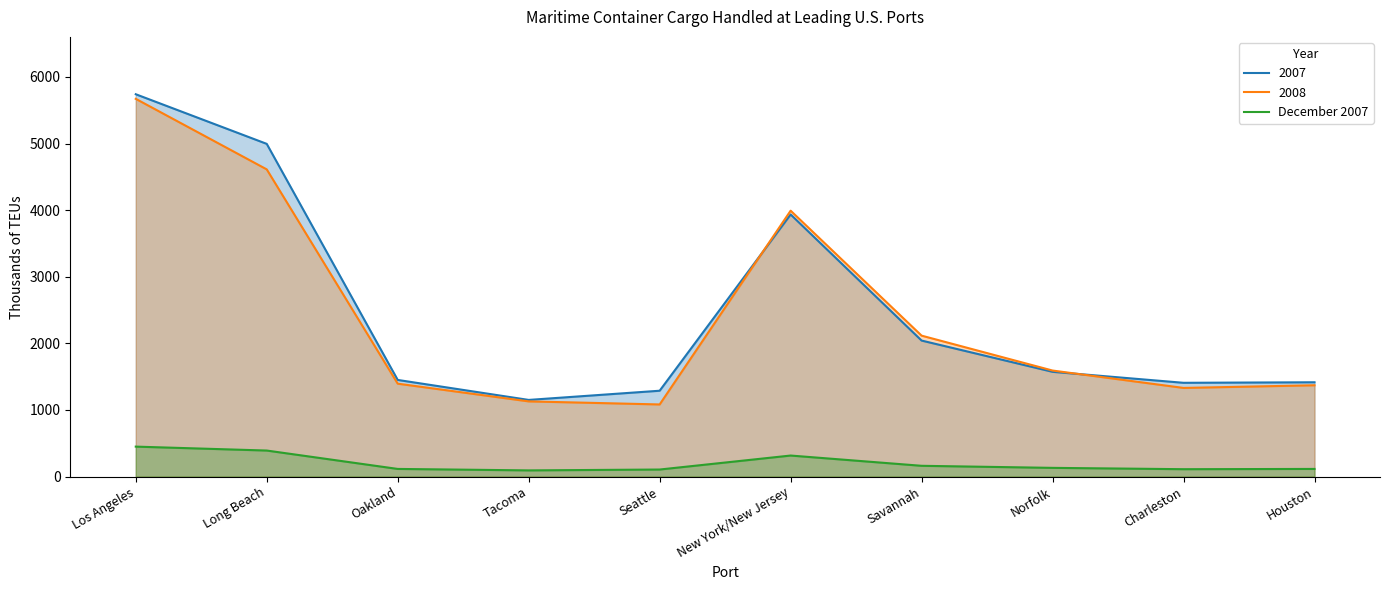

At which label does the data first exceed 131?

Los Angeles